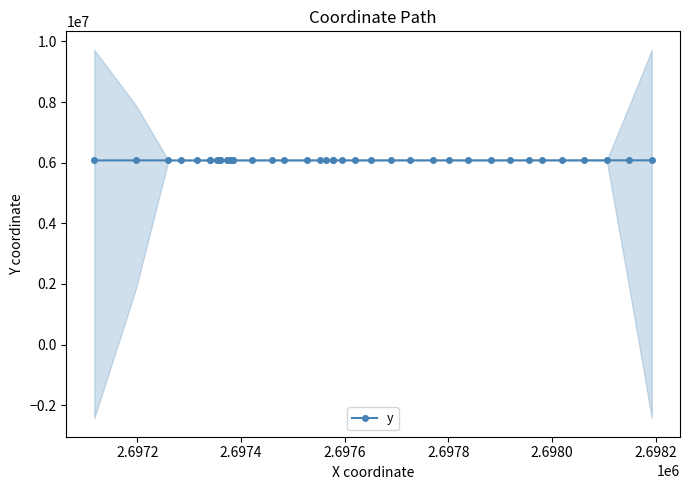

What is the difference between the maximum and minimum values?

3047